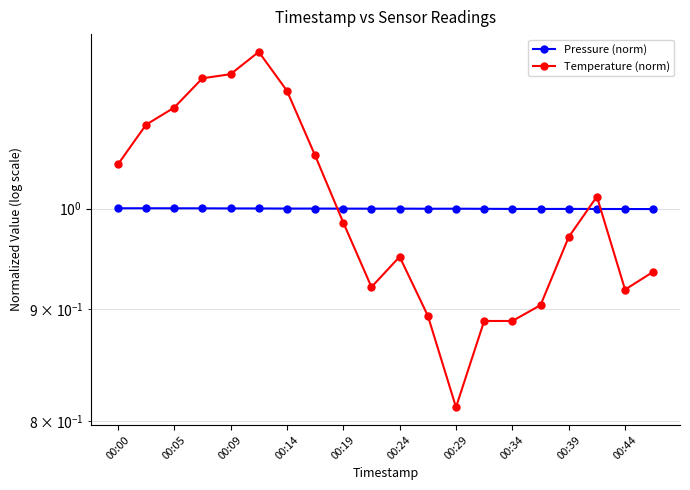

What is the sum of all Temperature (norm) values?

20.0